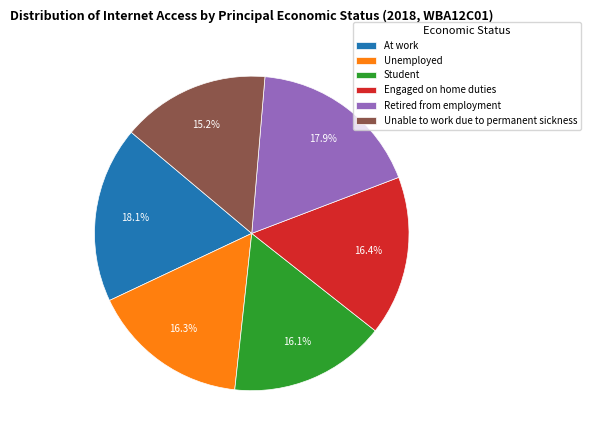

What percentage do Unable to work due to permanent sickness and Retired from employment together represent?

33.1%